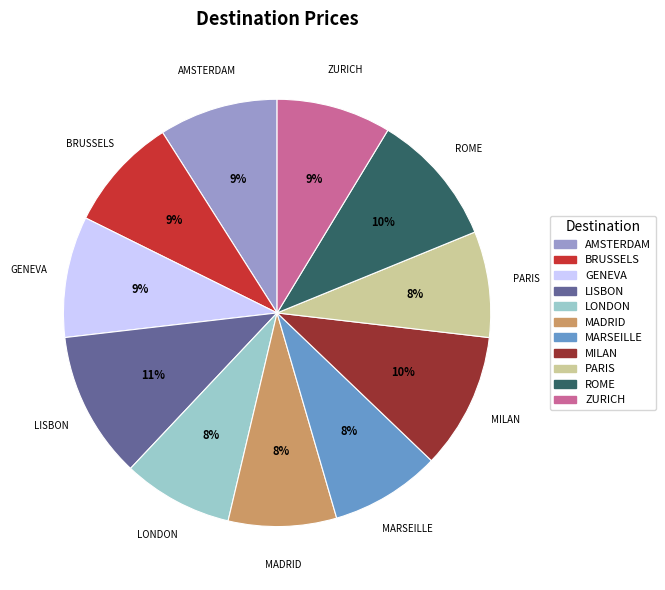

Which slice is the largest?

LISBON